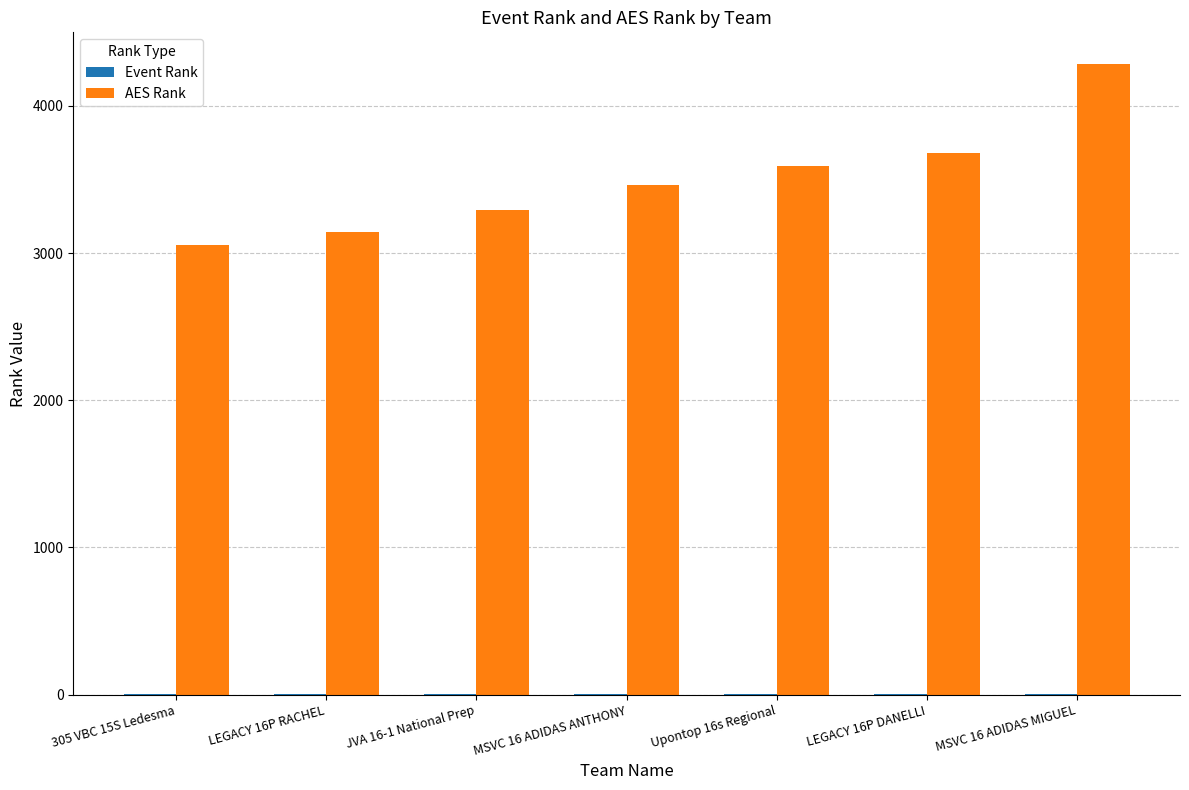

Count the number of categories in the chart.

7